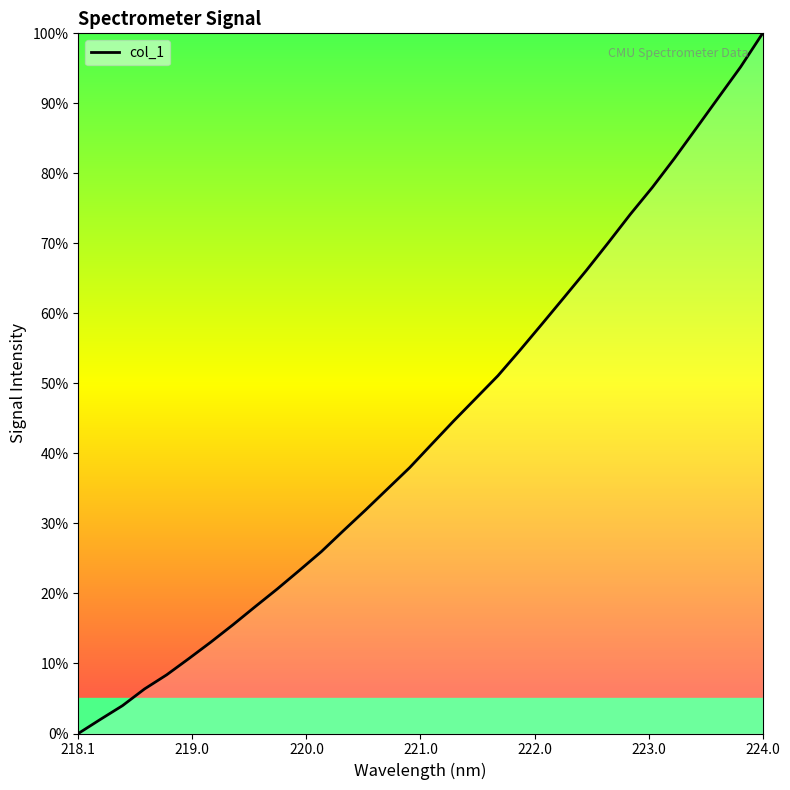

What is the difference between the maximum and minimum values?

100.0